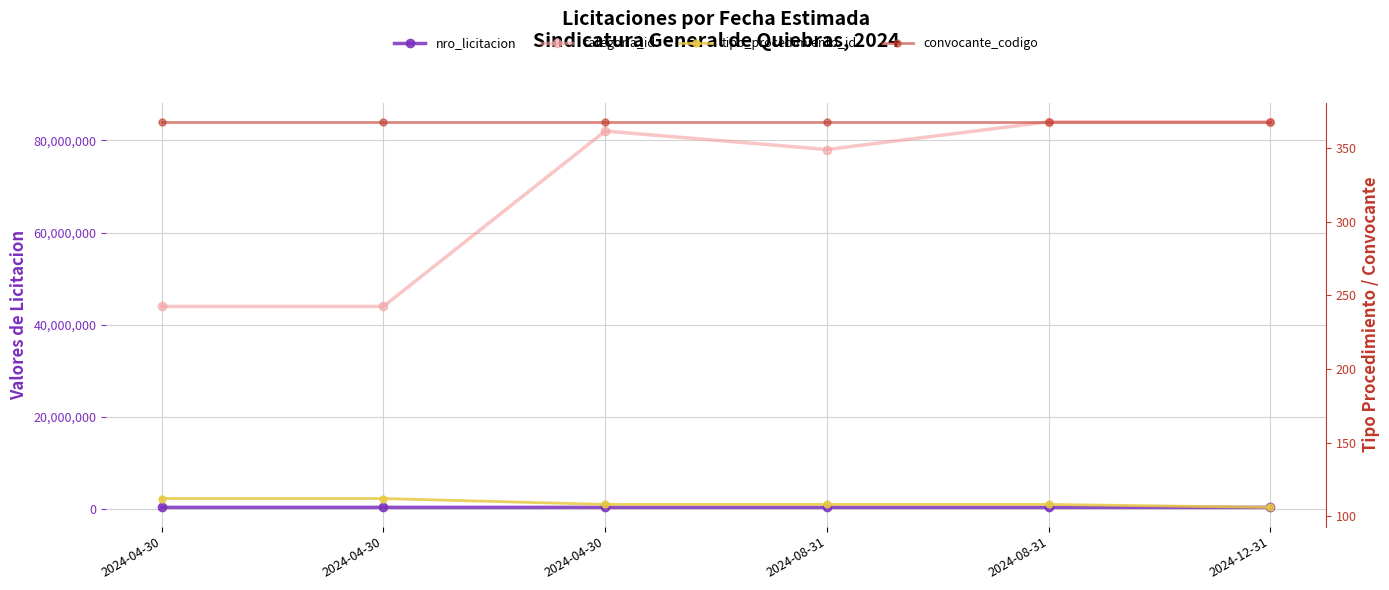

What is the sum of all convocante_codigo values?

2208